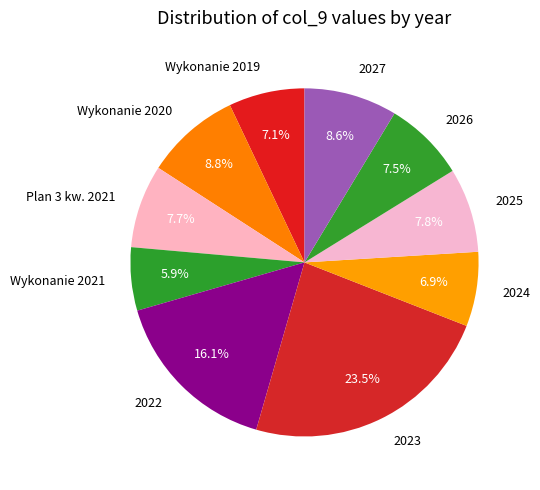

To the nearest percent, what portion does 2025 represent?

8%